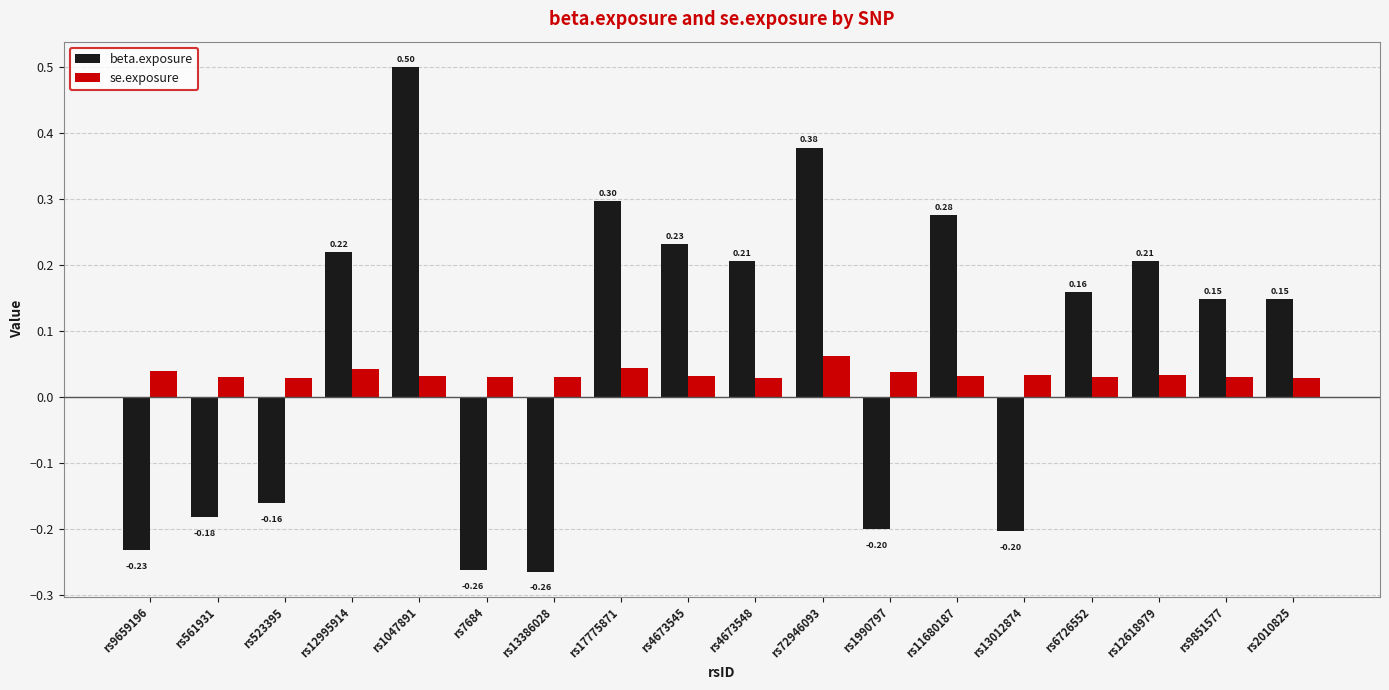

What position from the left is rs523395?

3